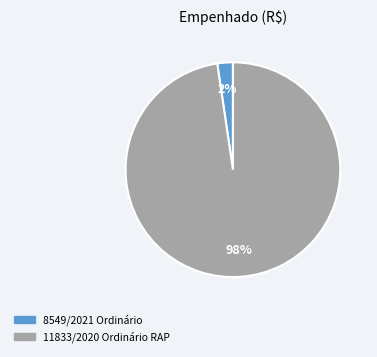

To the nearest percent, what is the combined percentage of 8549/2021 Ordinário and 11833/2020 Ordinário RAP?

100%